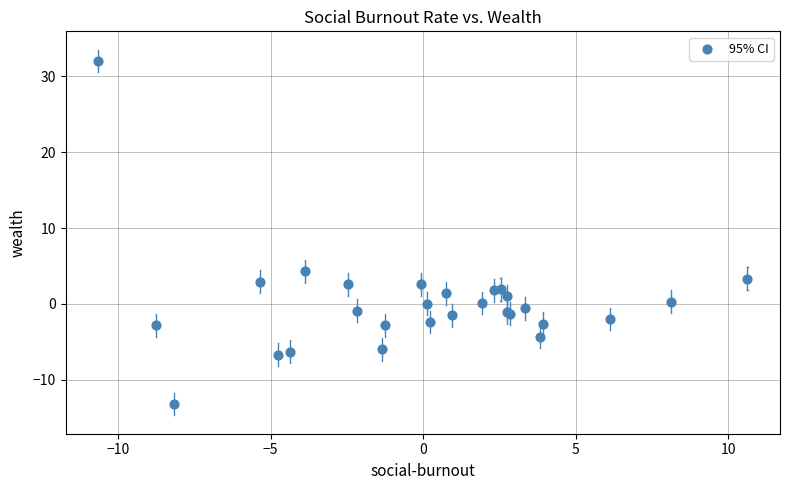

What Y value in the scatter plot is closest to 9?

4.3